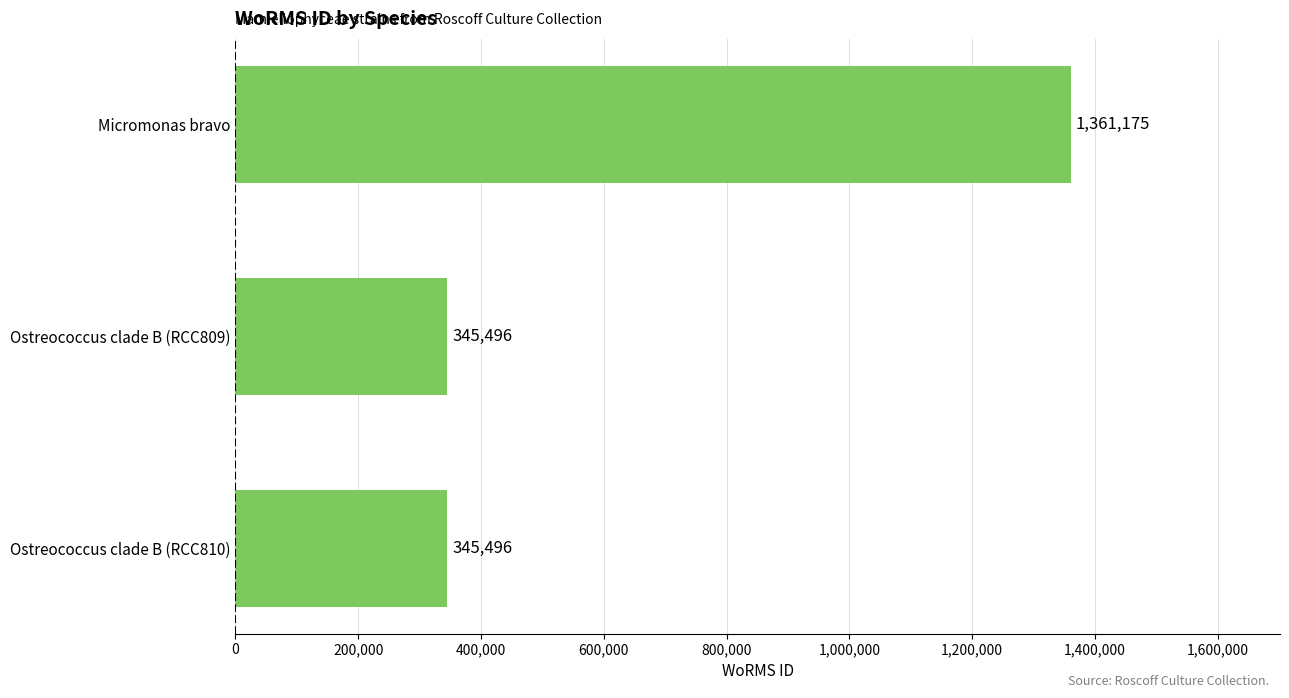

How many bars are there in total?

3